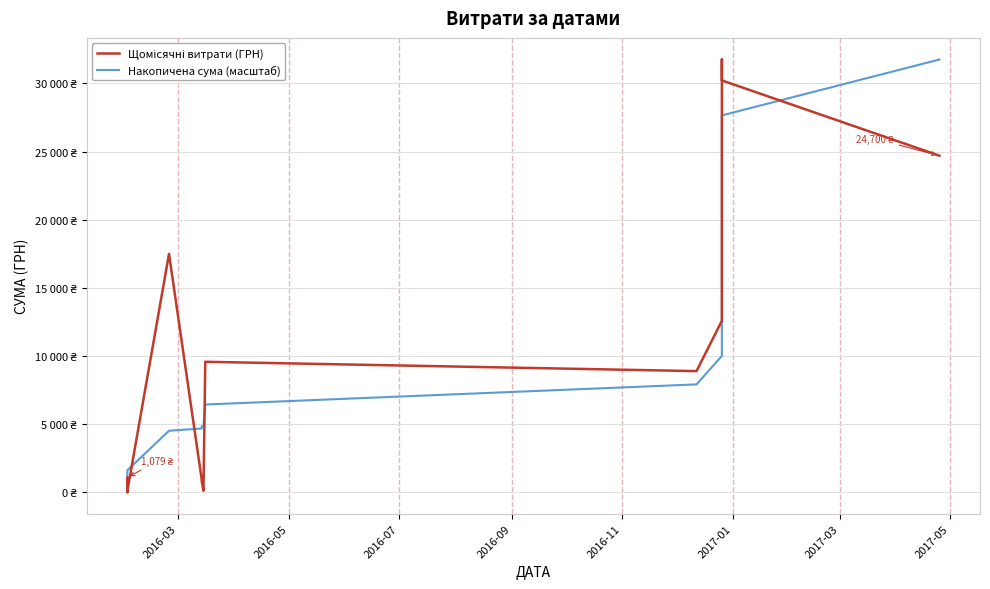

How many distinct data groups are displayed?

2